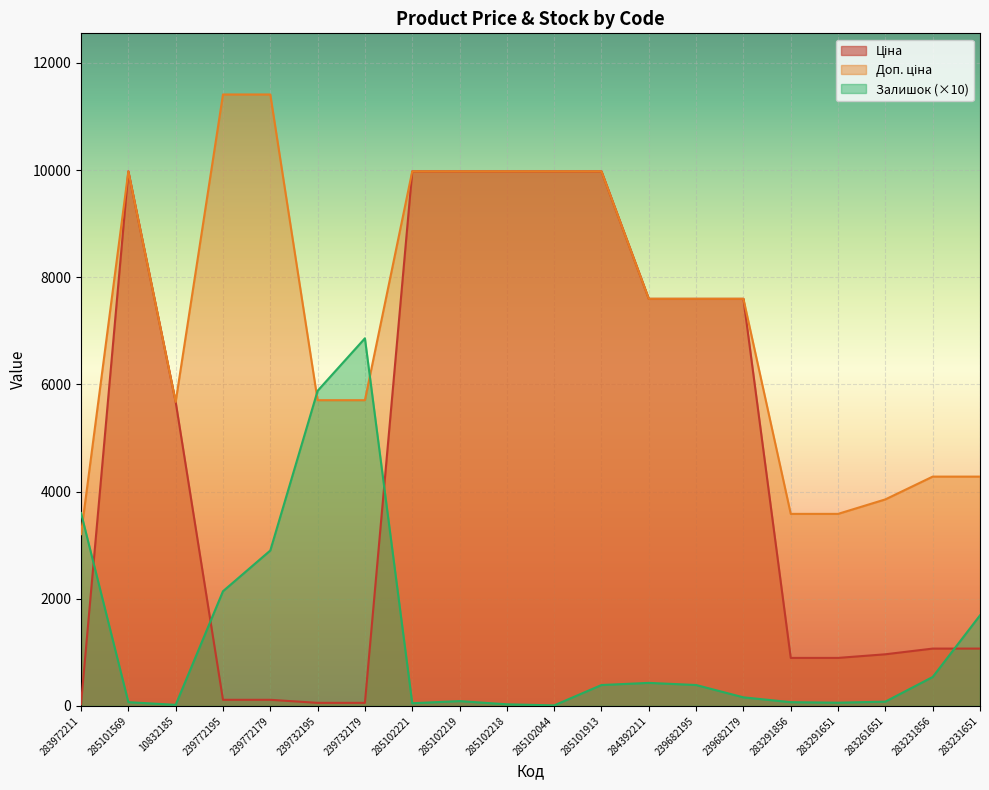

What is the sum of the Залишок values at 239772179 and 285102044?

2910.0